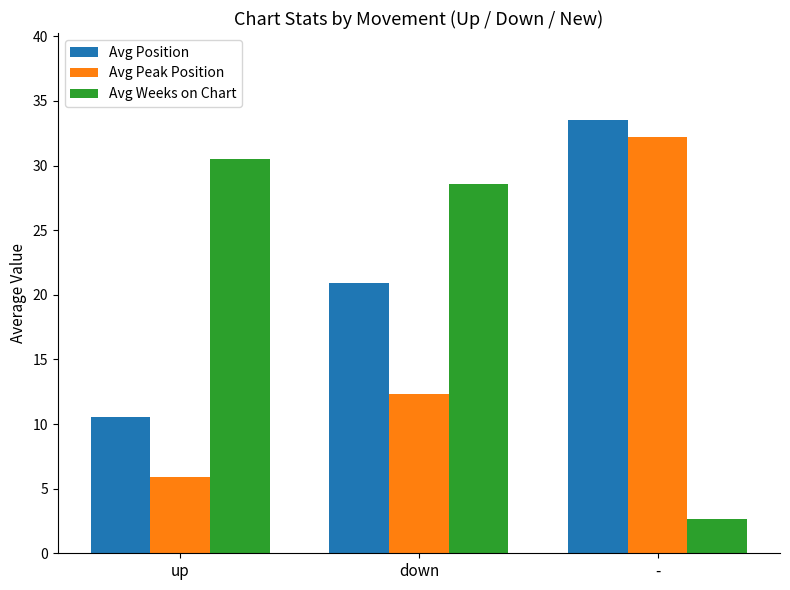

What is the difference between the maximum and minimum values in the Avg Position series?

23.0